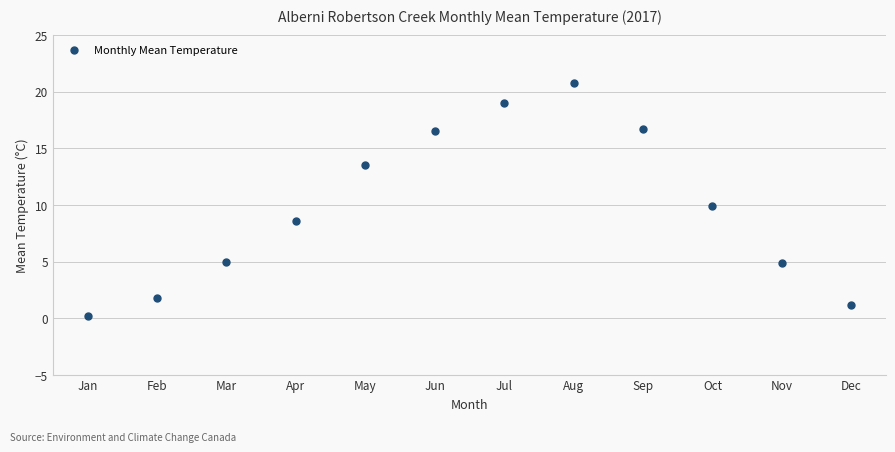

What is the average X value?

6.5